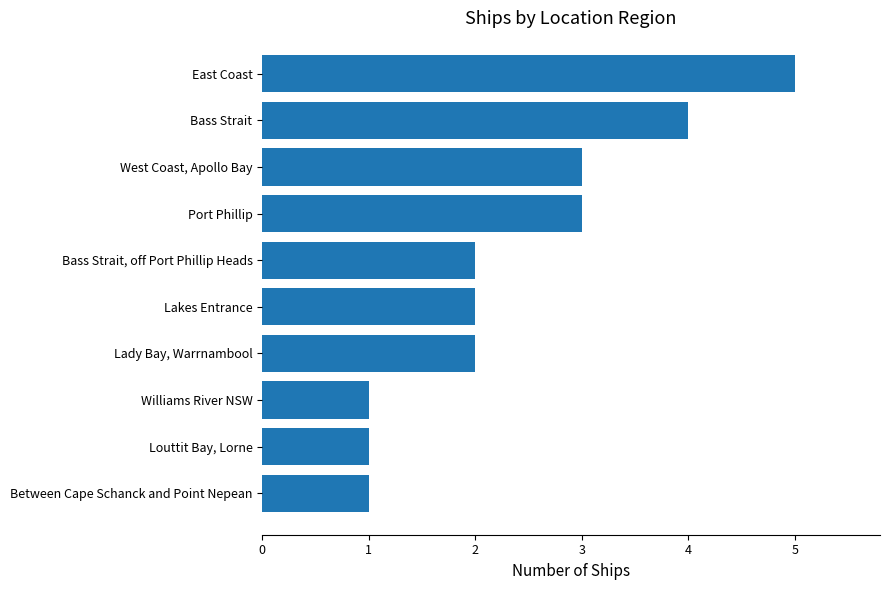

Reading bottom to top, extract all data points from this chart.

1	1	1	2	2	2	3	3	4	5